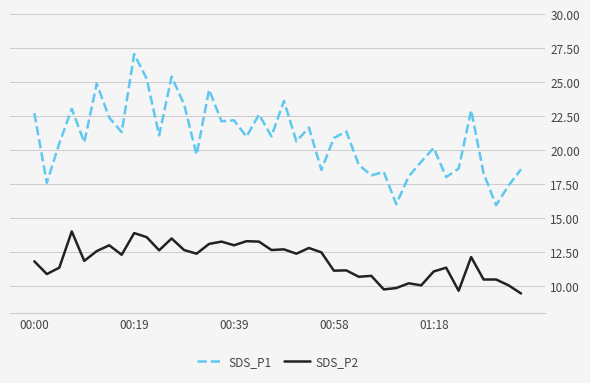

Which series has the widest spread of values?

SDS_P1